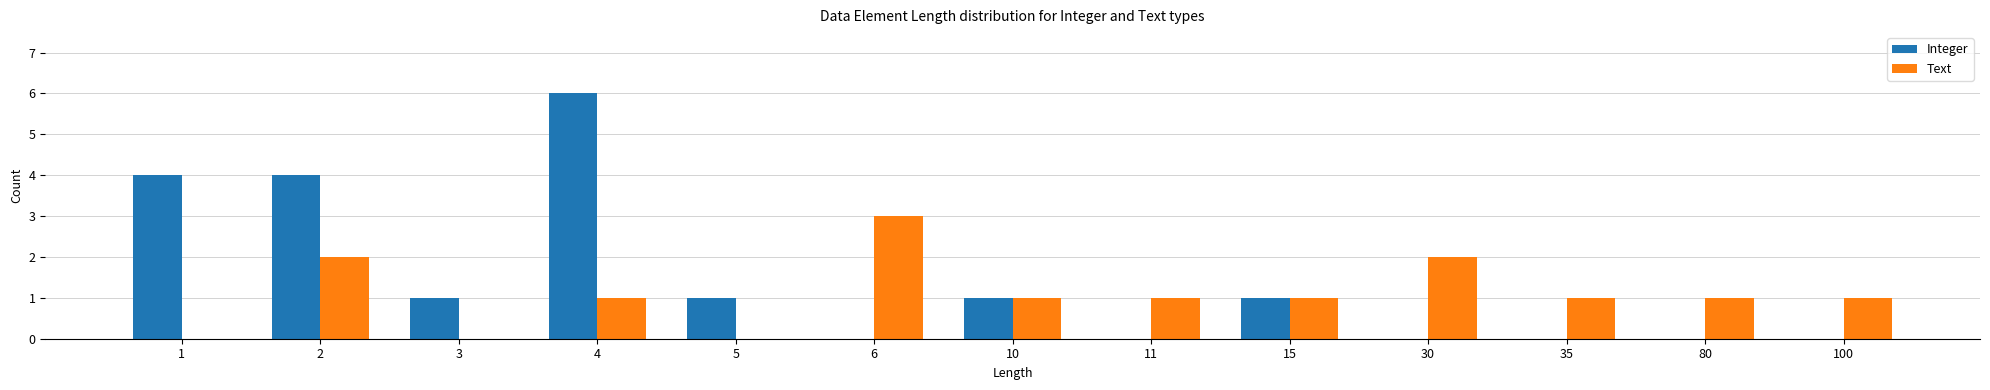

Which series has the largest total across all categories?

Integer